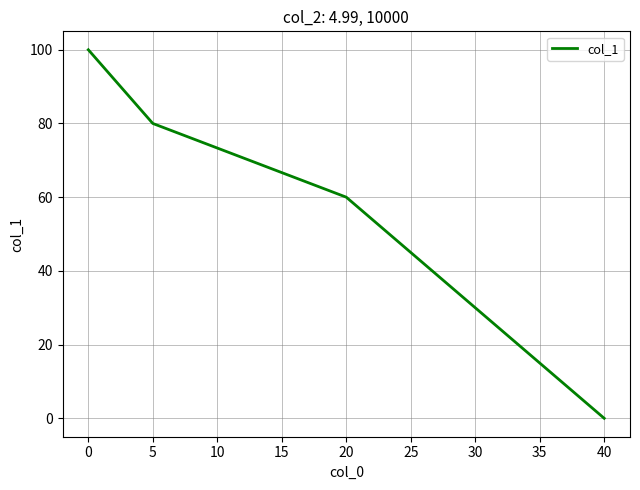

How many values are above zero?

3